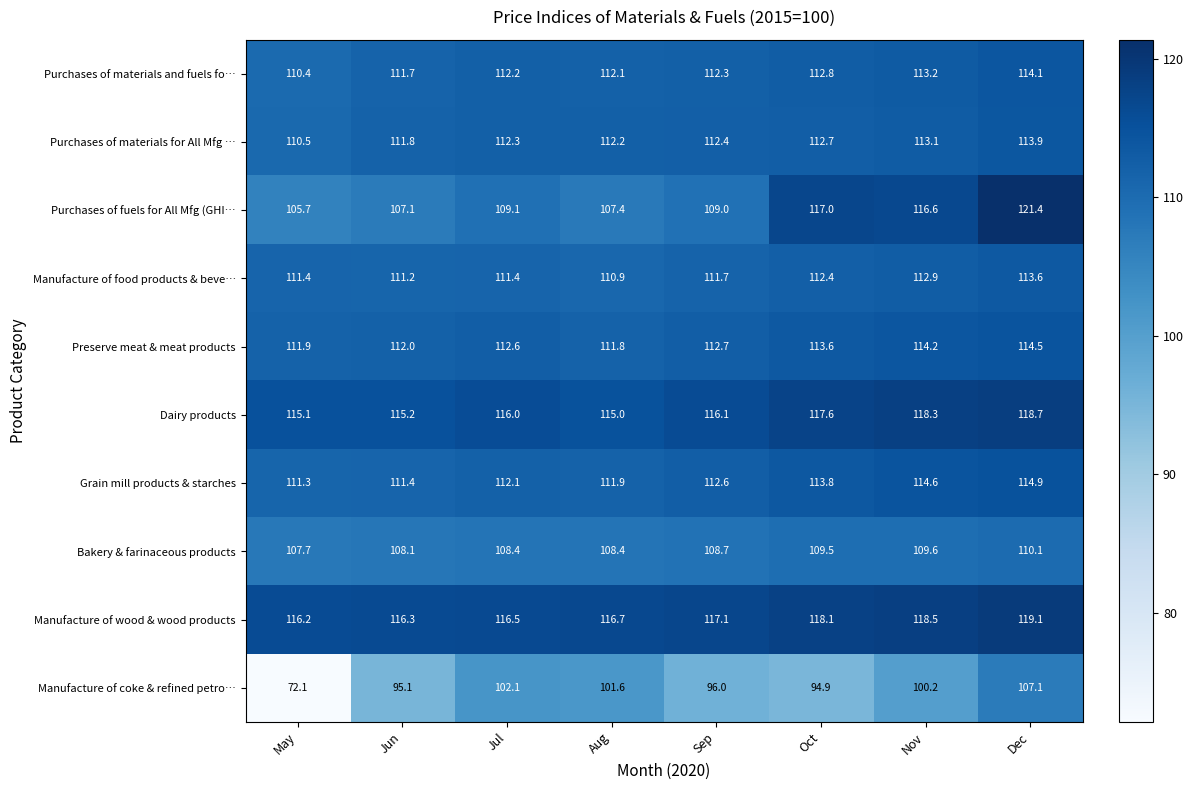

Is it true that Manufacture of coke & refined petro… equals 107.1 at Dec?

True